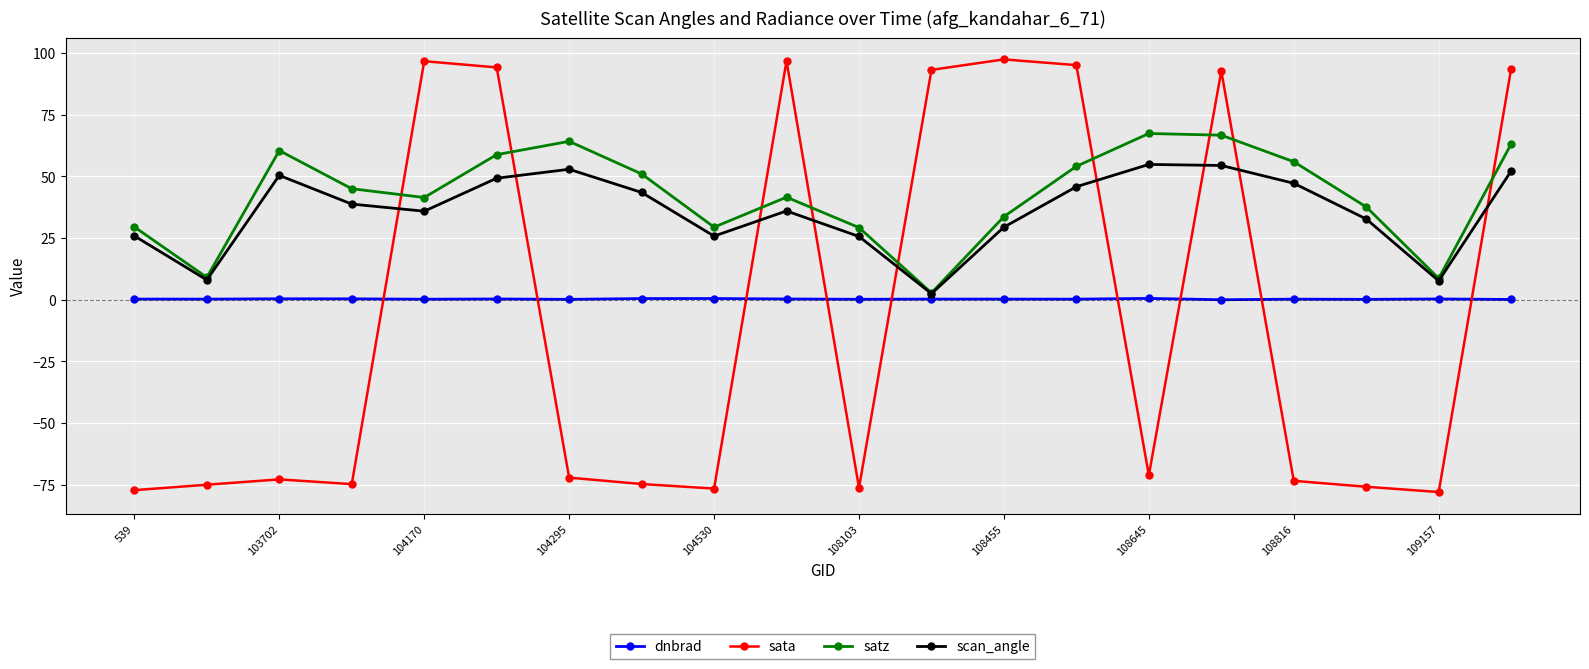

True or false: scan_angle has more than 0 points higher than both neighbors.

True